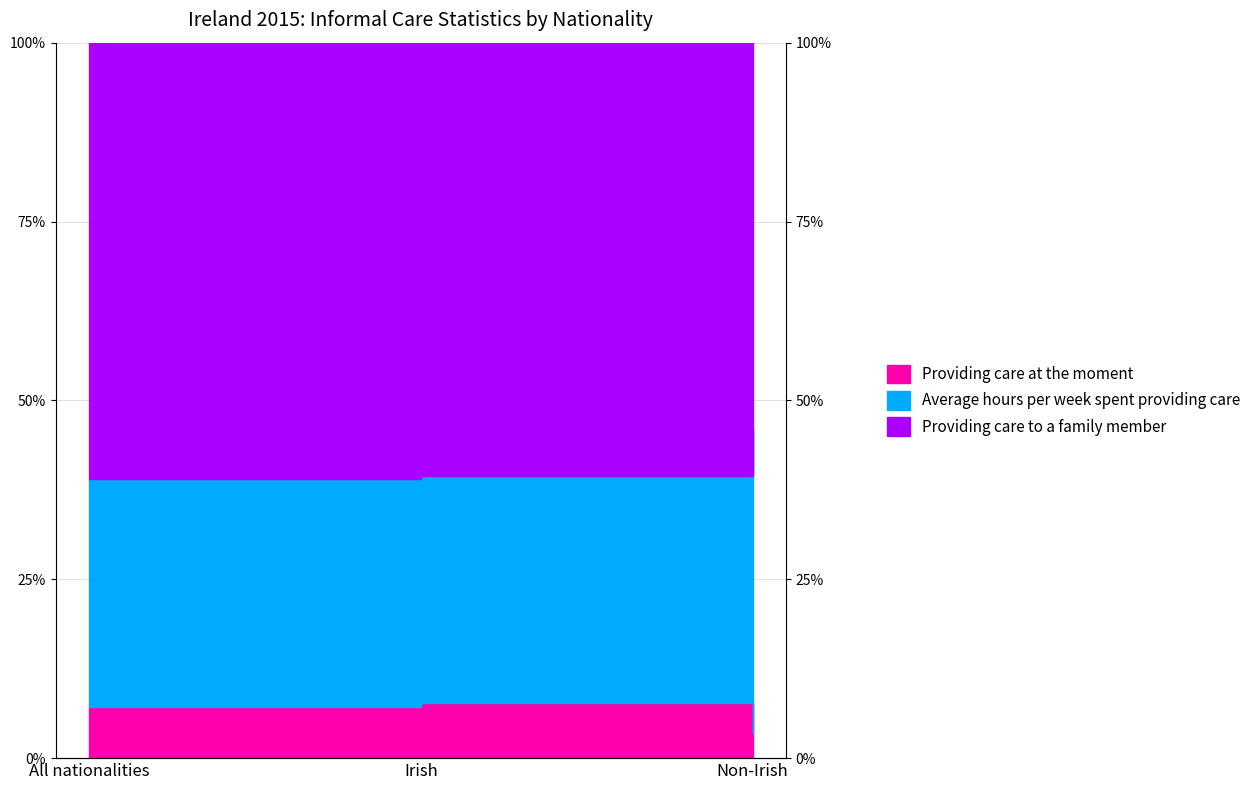

Does the chart display data point markers on the line(s)?

No